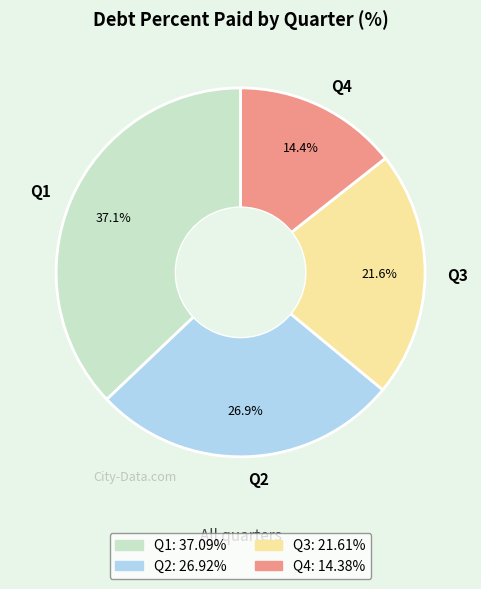

Does Q2 represent more than half of the total?

No